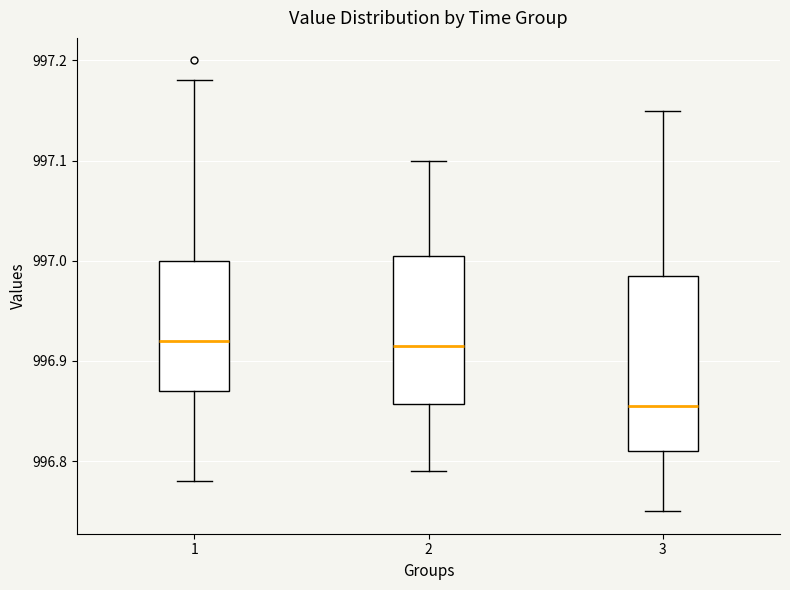

Where is the upper edge of the box at x = 1 on the y-axis? The values are not printed on the chart, so give them approximately, as read against the axis.

997.00